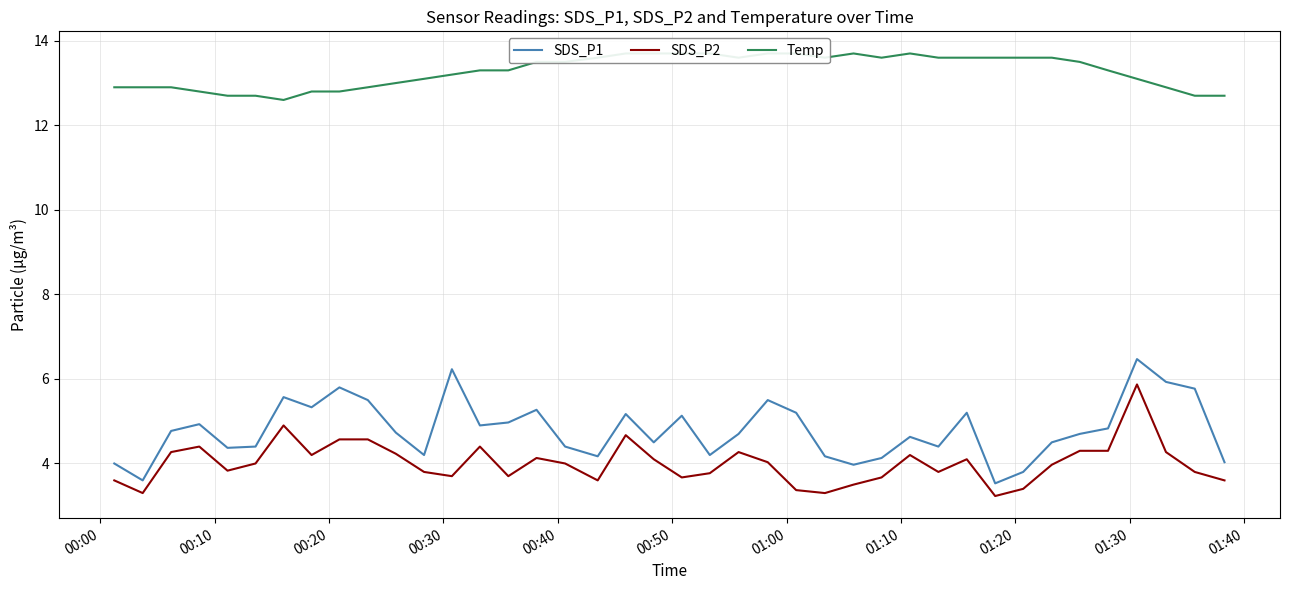

How many values in the SDS_P1 series exceed 4?

35